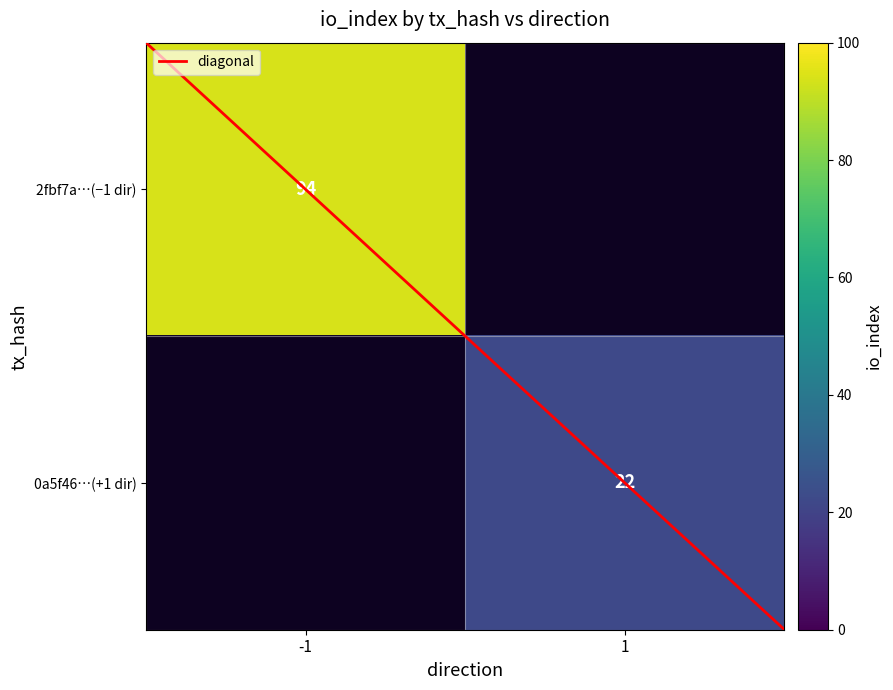

Is it true that 0a5f46…(+1 dir) equals 11.3 at 1?

False